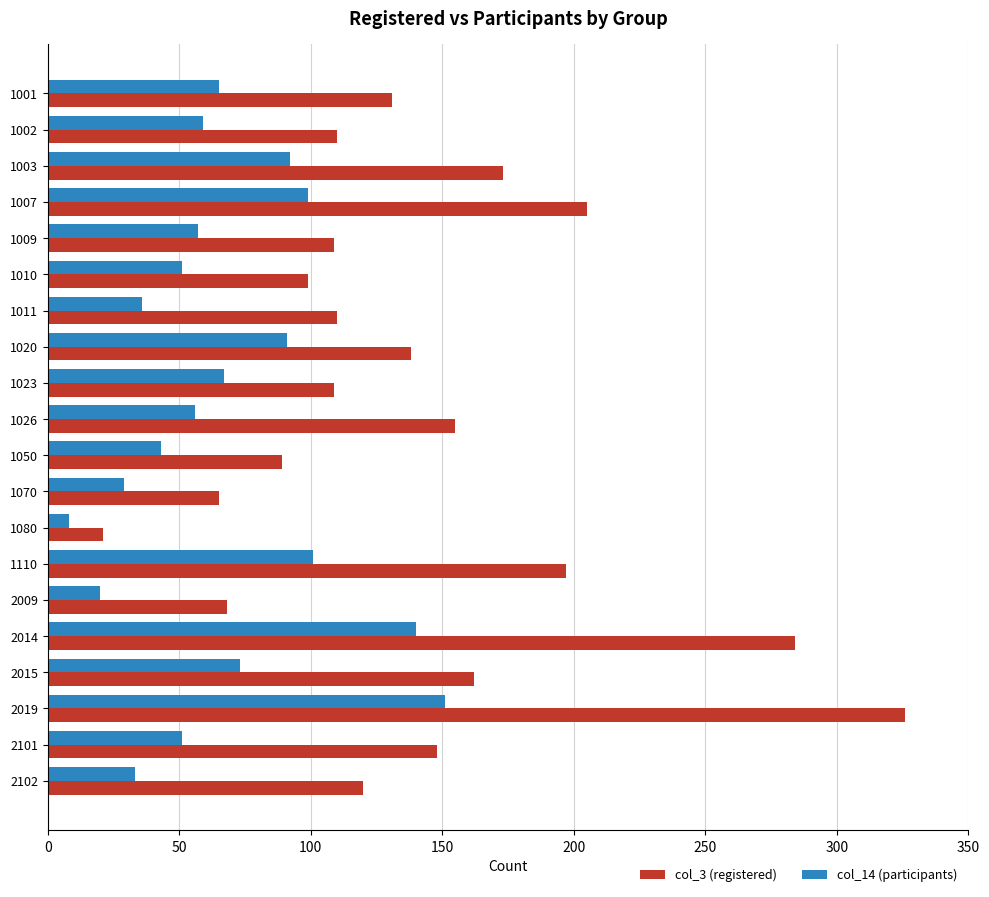

What is the minimum value for col_3 (registered)?

21